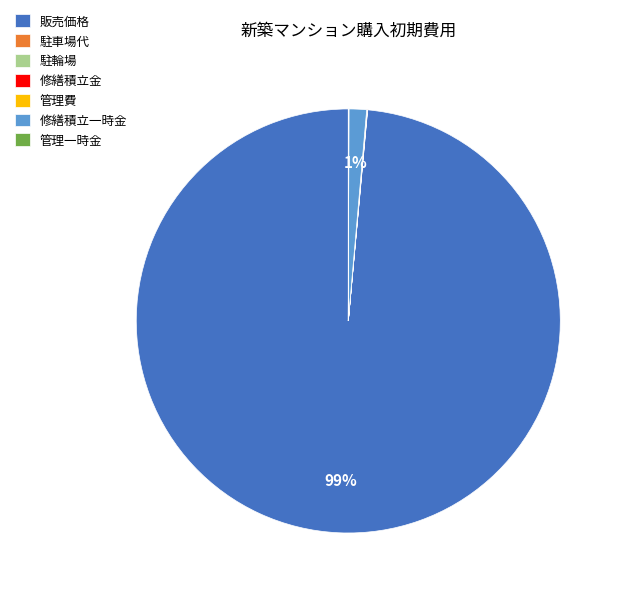

To the nearest percent, what is the difference between the largest and smallest slice percentages?

99%